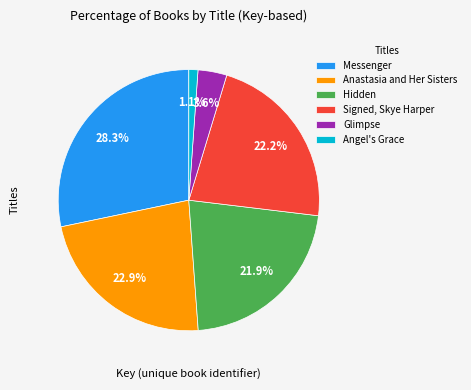

How much of the chart is everything except Messenger?

71.7%